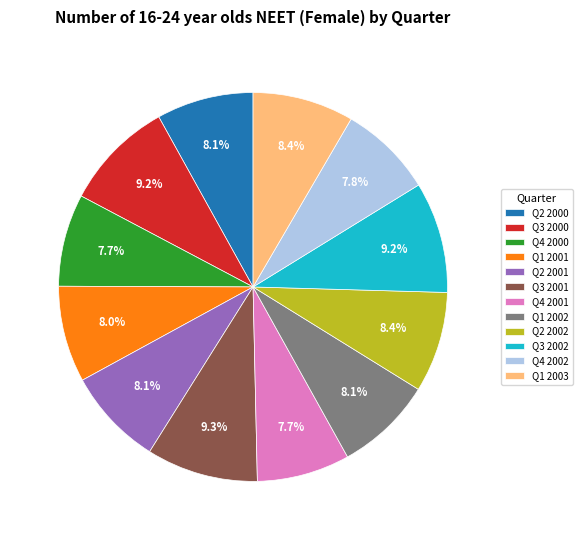

To the nearest percent, what is the difference between the Q2 2002 and Q4 2001 slice percentages?

1%